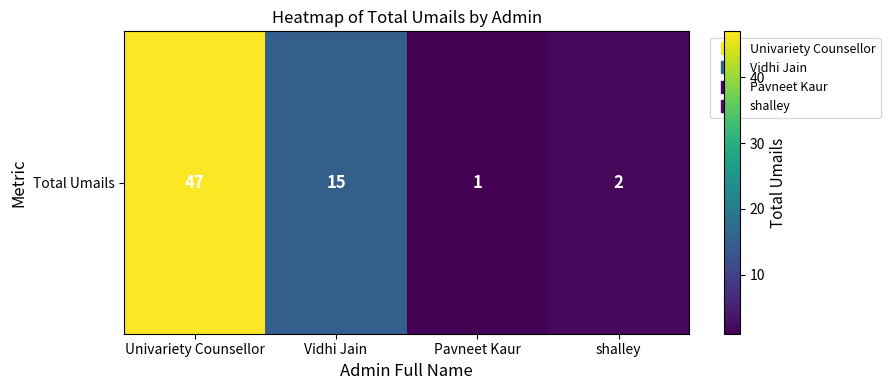

What is the minimum value shown in the chart?

1